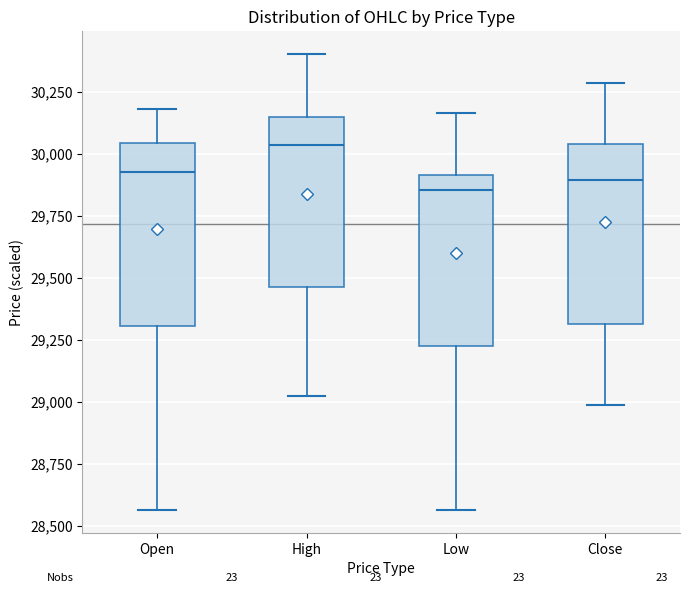

Where is the upper edge of the box for Open on the y-axis? The values are not printed on the chart, so give them approximately, as read against the axis.

30050